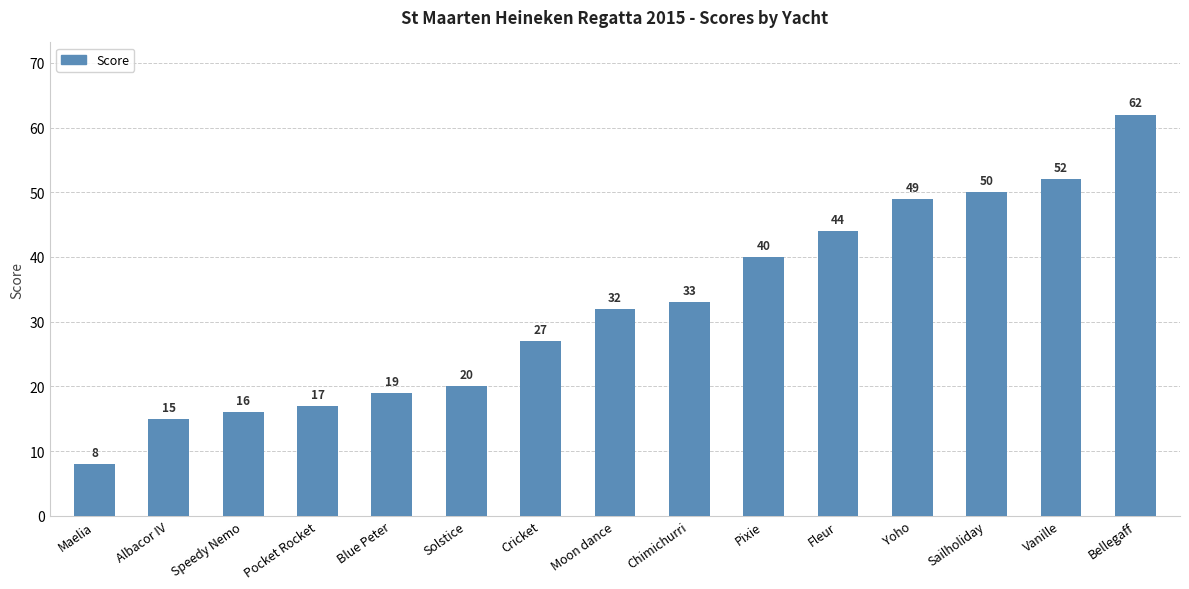

Reading left to right, extract all data points from this chart.

Maelia=8	Albacor IV=15	Speedy Nemo=16	Pocket Rocket=17	Blue Peter=19	Solstice=20	Cricket=27	Moon dance=32	Chimichurri=33	Pixie=40	Fleur=44	Yoho=49	Sailholiday=50	Vanille=52	Bellegaff=62